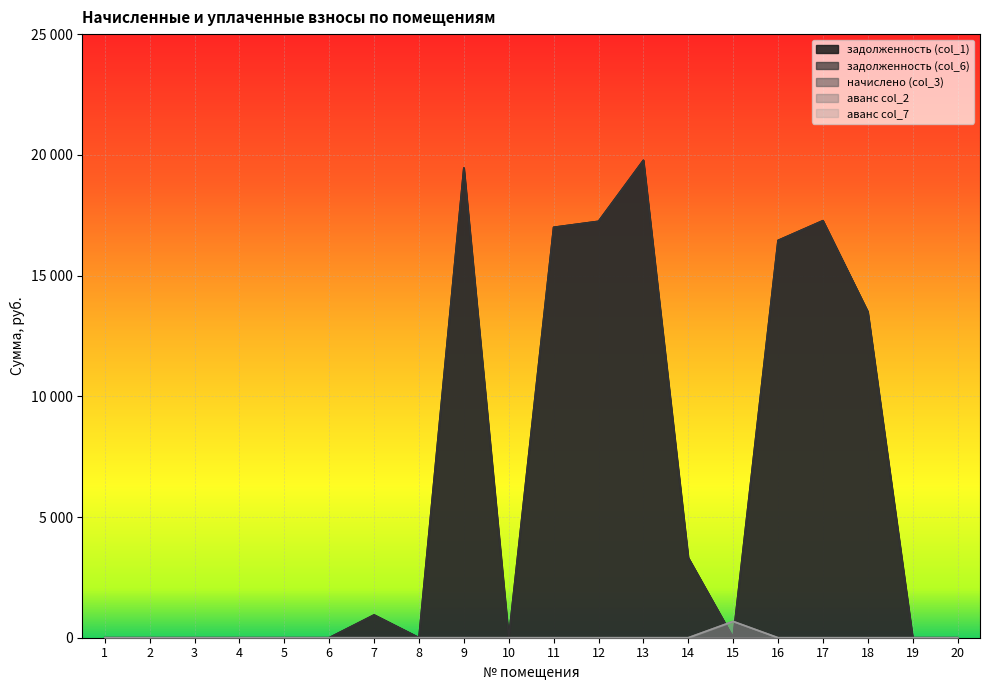

Read the задолженность (col_6) value at 9.

19456.9